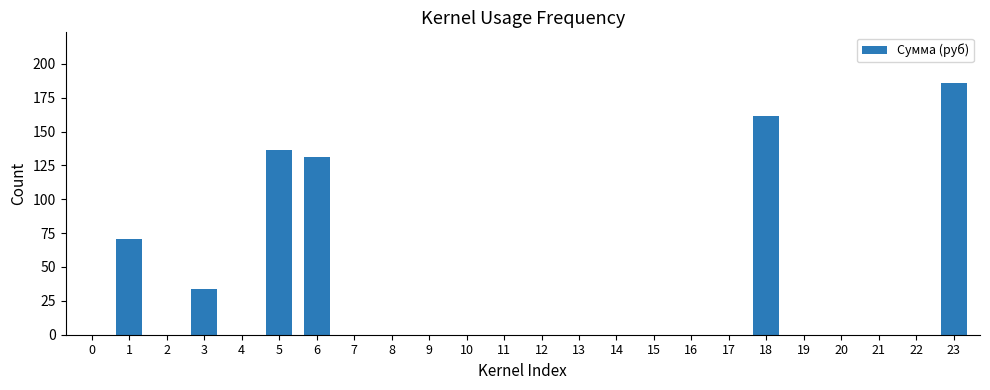

Is it true that the value at 21 is 0.0?

True